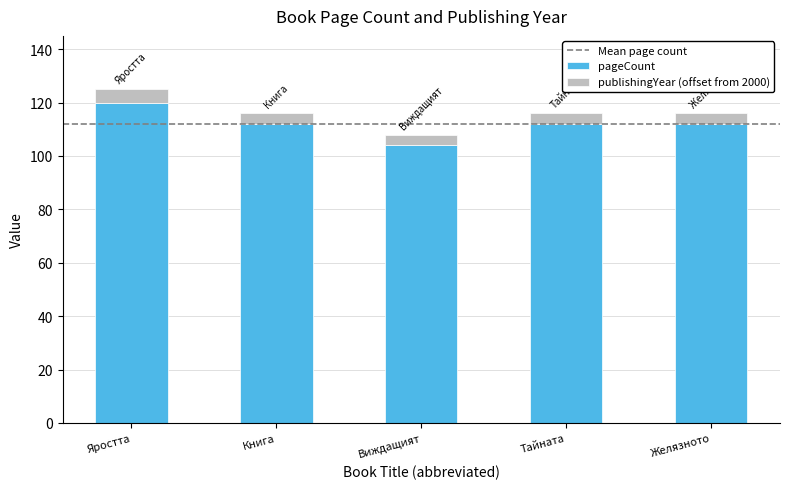

Count the number of categories in the chart.

5